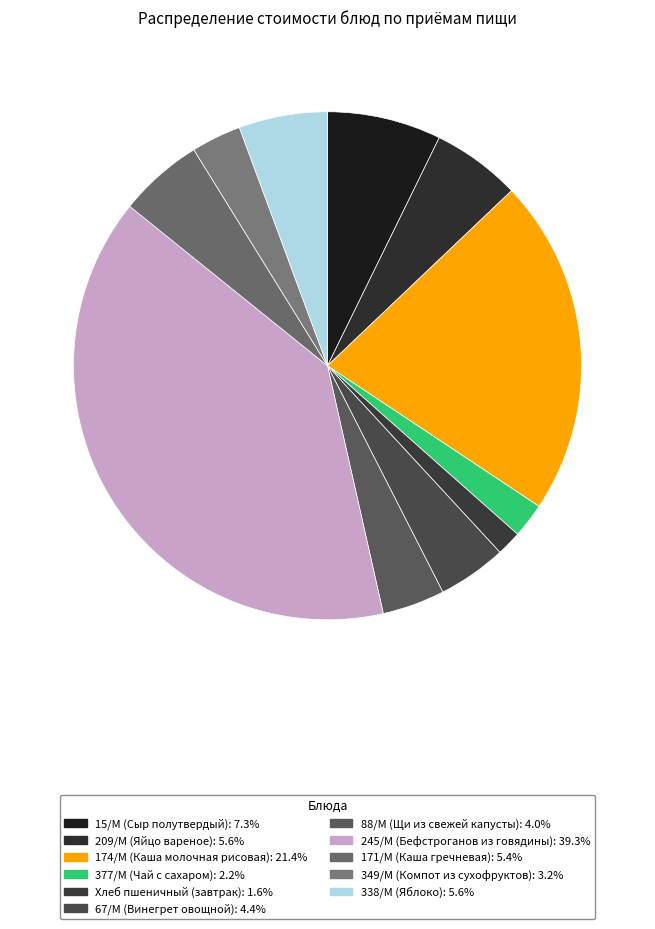

Rank the categories by value from highest to lowest.

245/М, 174/М, 15/М, 209/М, 338/М, 171/М, 67/М, 88/М, 349/М, 377/М, Хлеб пшеничный (завтрак)